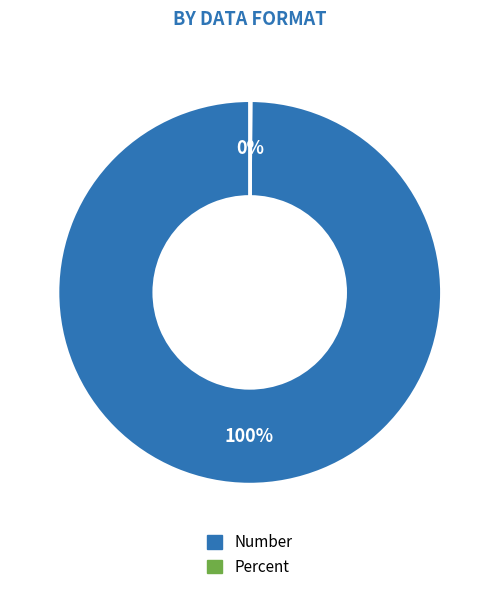

To the nearest percent, what is the average slice percentage?

50%